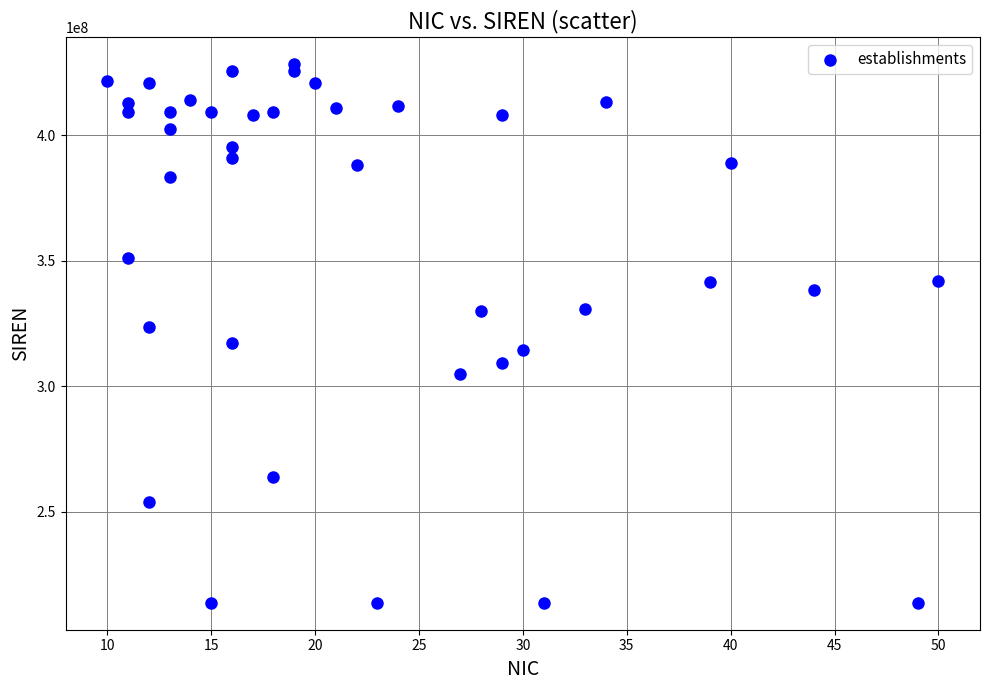

What is the range of Y values (max minus min)?

214488040